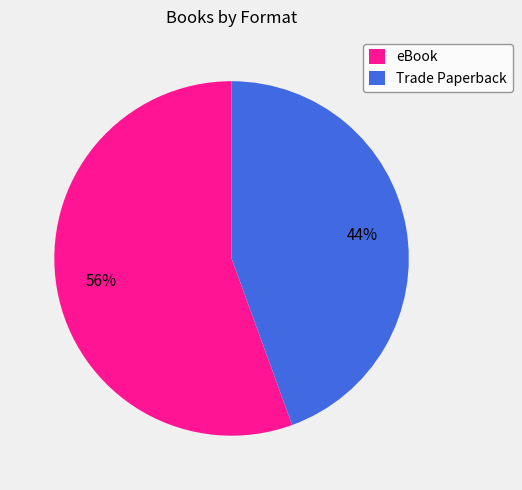

Which has a higher value, eBook or Trade Paperback?

eBook